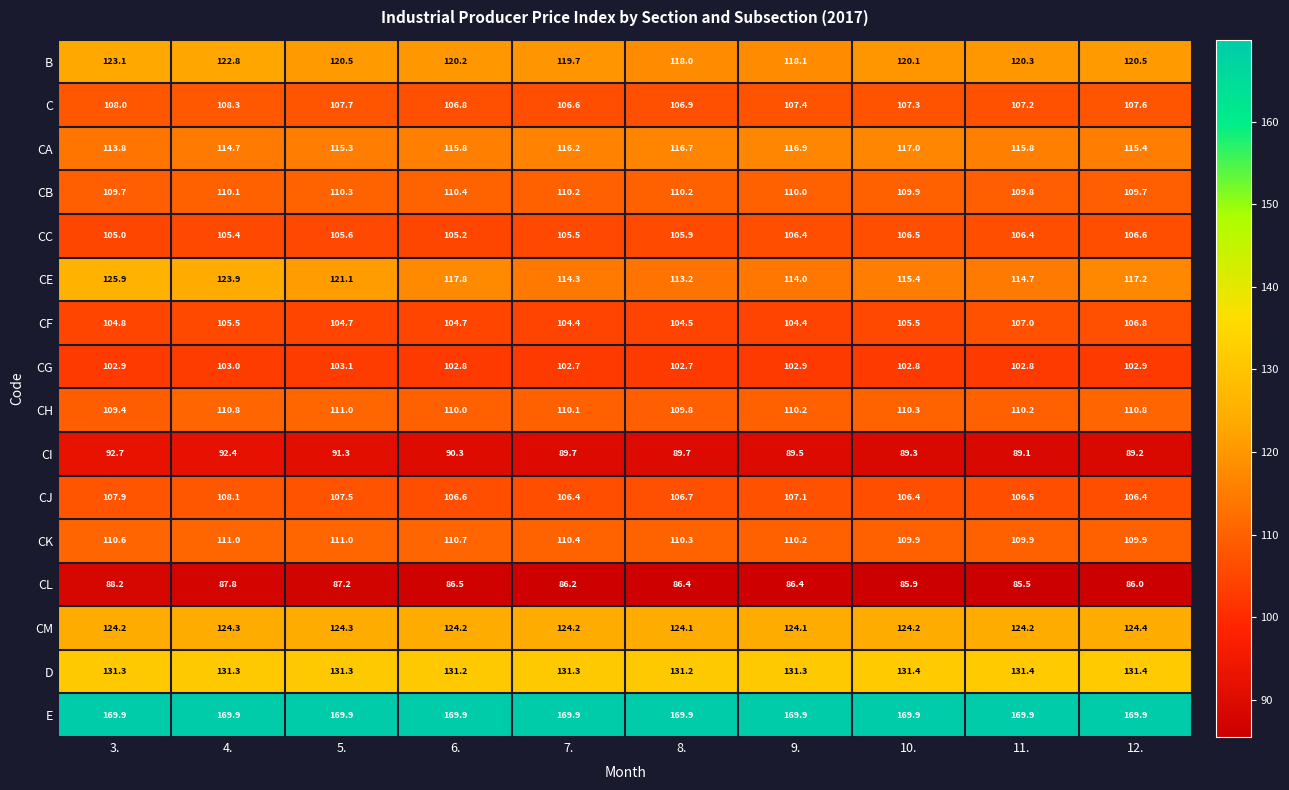

What is the greatest value displayed?

169.9